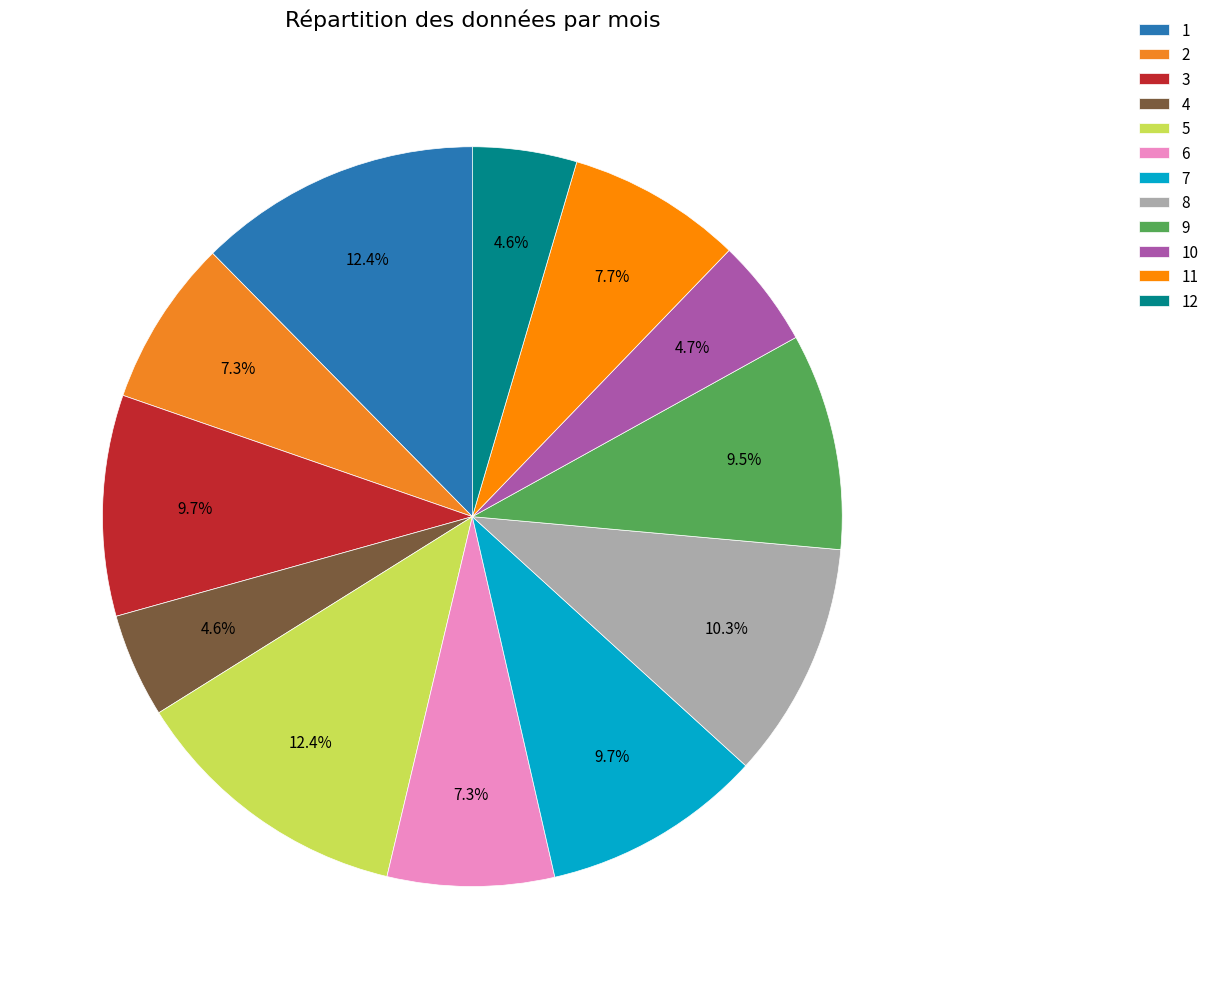

Is there any slice that represents more than half of the pie?

No